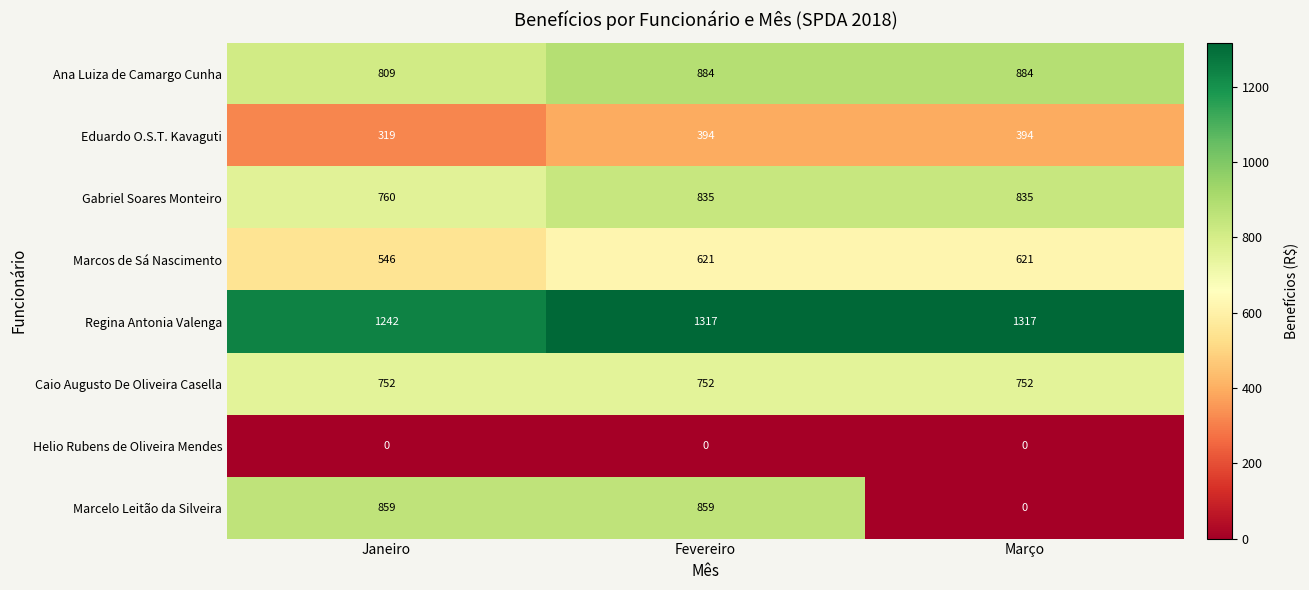

What is the difference between the highest and lowest values at Março?

1317